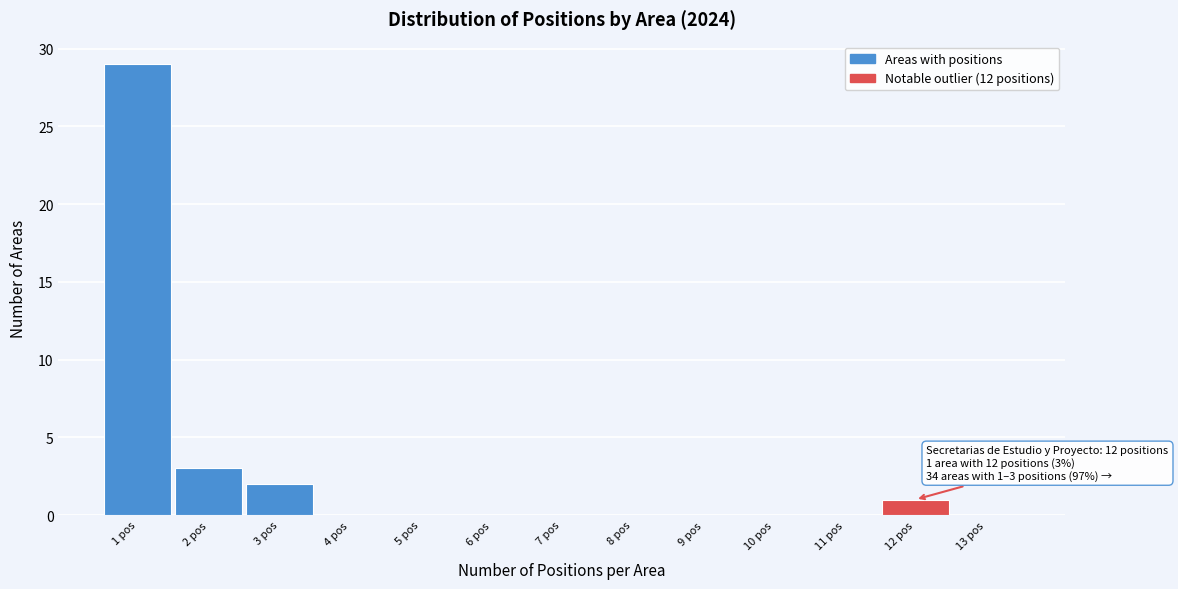

Over which range of the x-axis is the bar tallest?

0.5 to 1.5